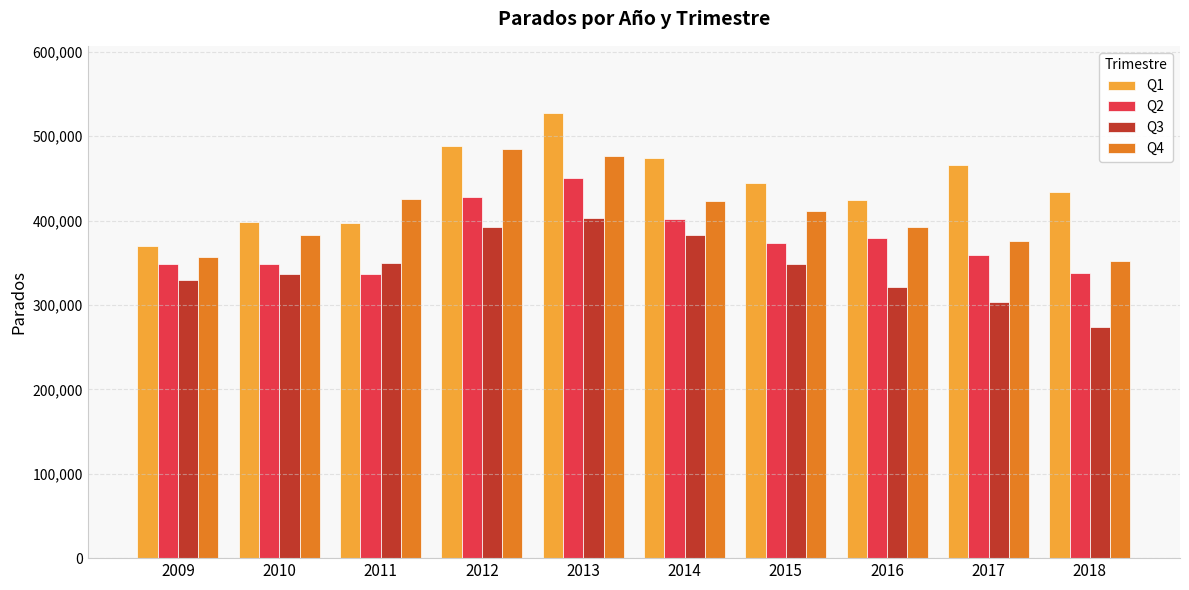

True or false: Q1 has a value of 763392 at 2013.

False